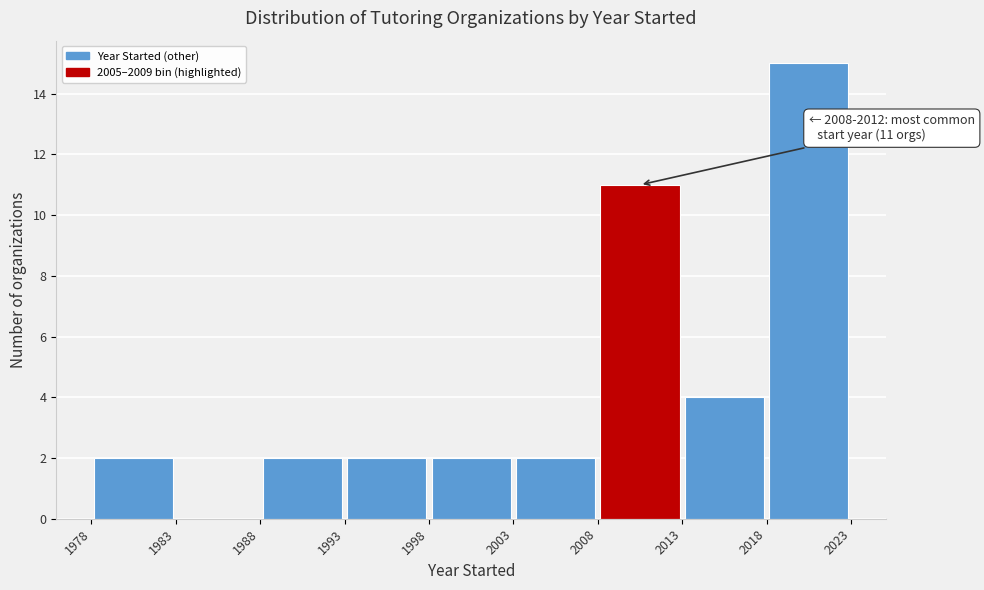

Which range on the x-axis has the tallest bar?

2018 to 2023